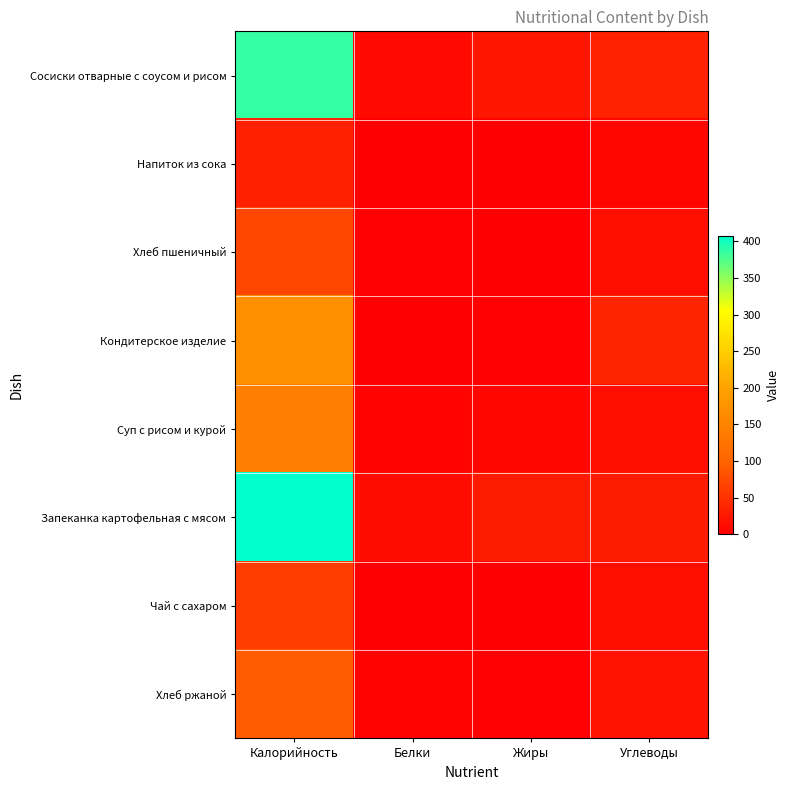

At which category is the sum across all series the highest?

Калорийность